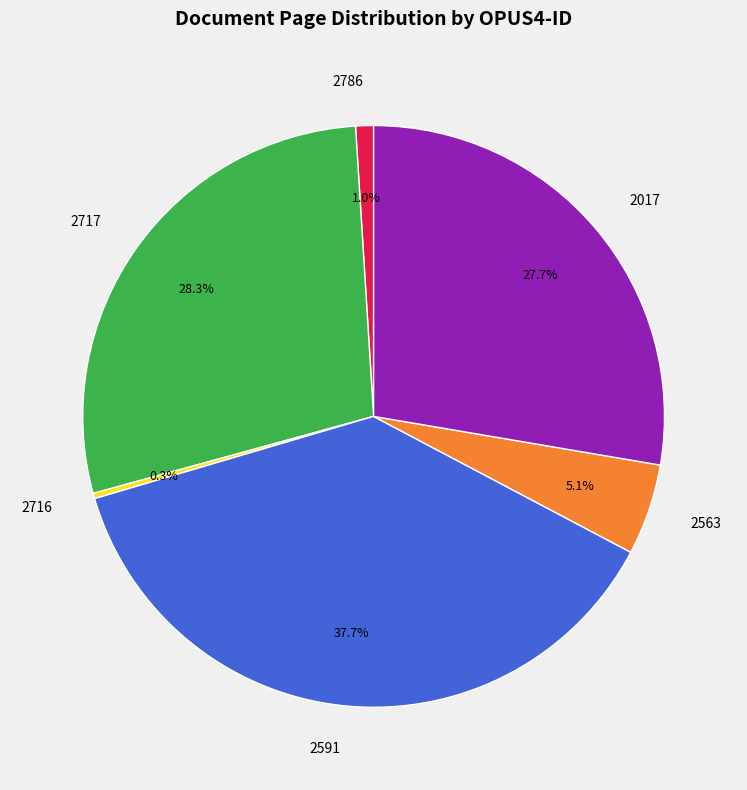

What is the largest slice in the pie chart?

2591